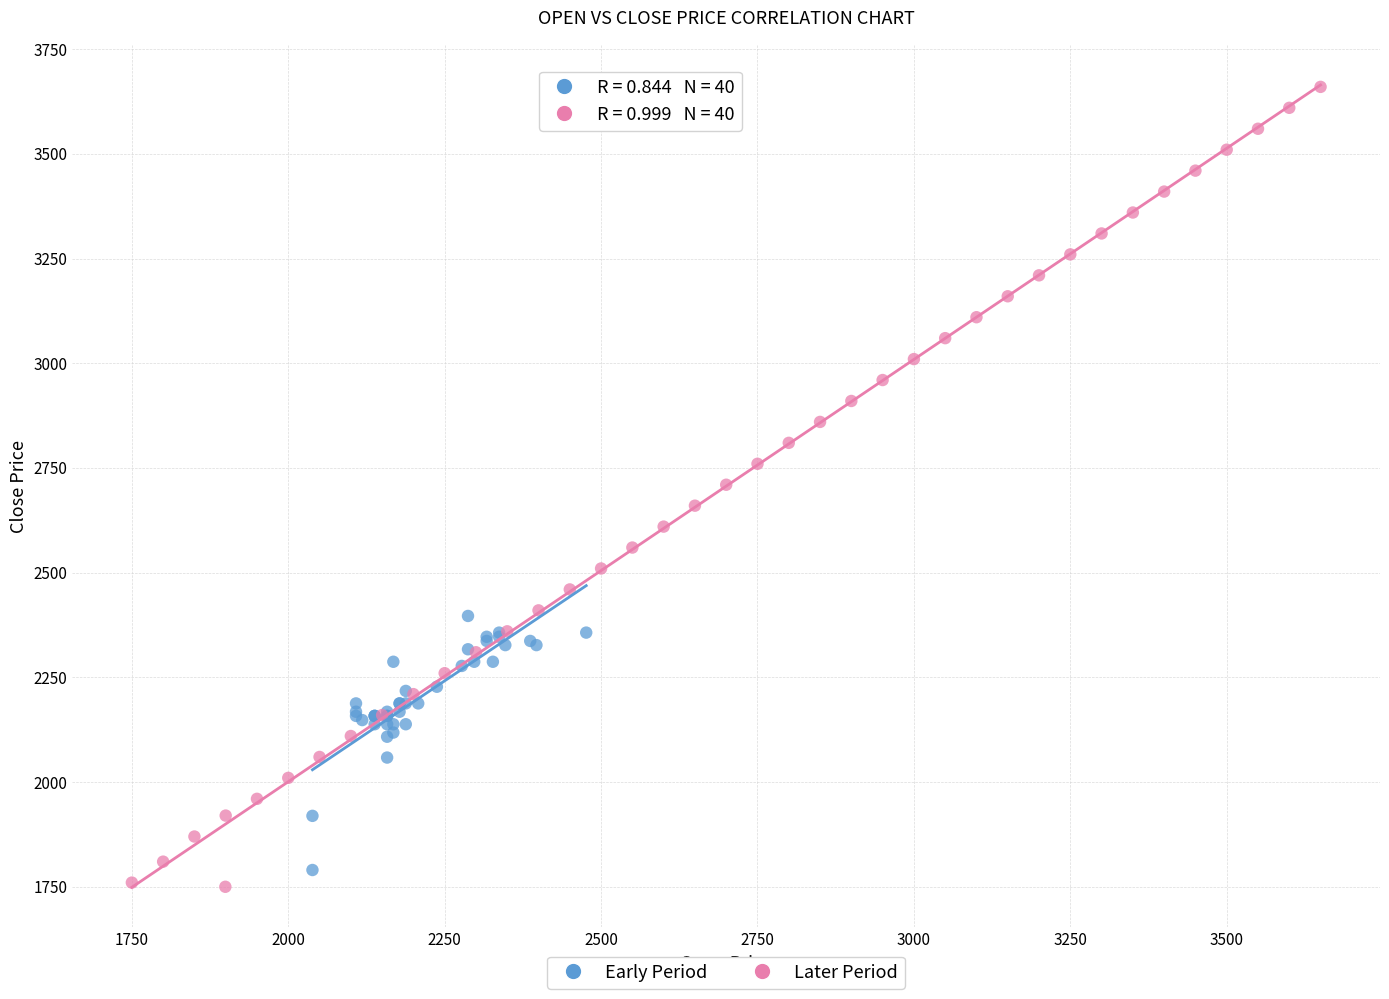

Which series contains the lowest Y value?

Later Period